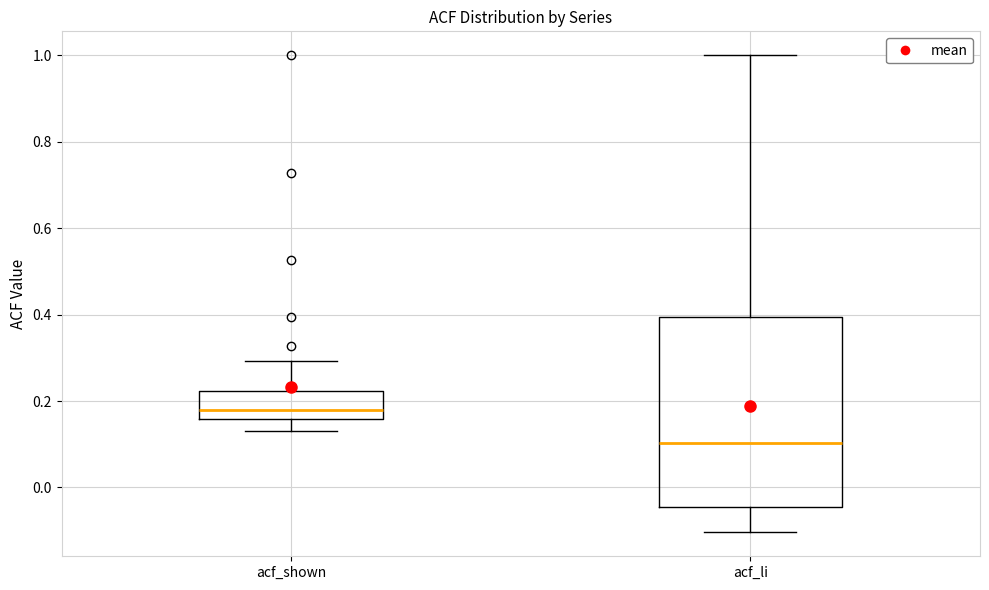

Reading left to right, read every box against the y-axis: the position of its median line, the range the box covers, and the ends of its whiskers. The values are not printed on the chart, so give them approximately, as read against the axis.

acf_shown: median 0.18, box 0.16 to 0.22, whiskers 0.14 to 0.30
acf_li: median 0.10, box -0.04 to 0.40, whiskers -0.10 to 1.00